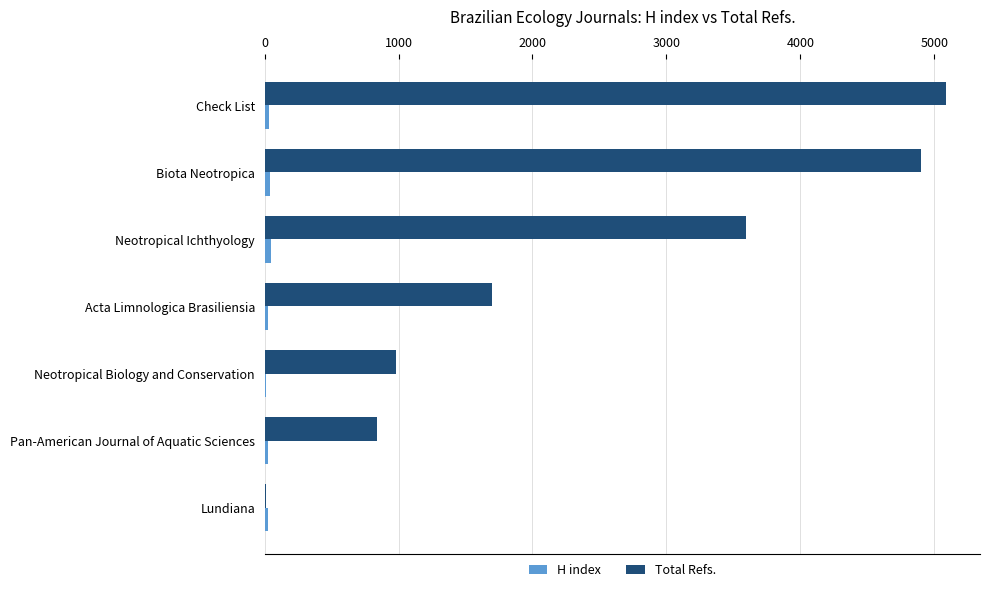

Count the number of data series in this chart.

2